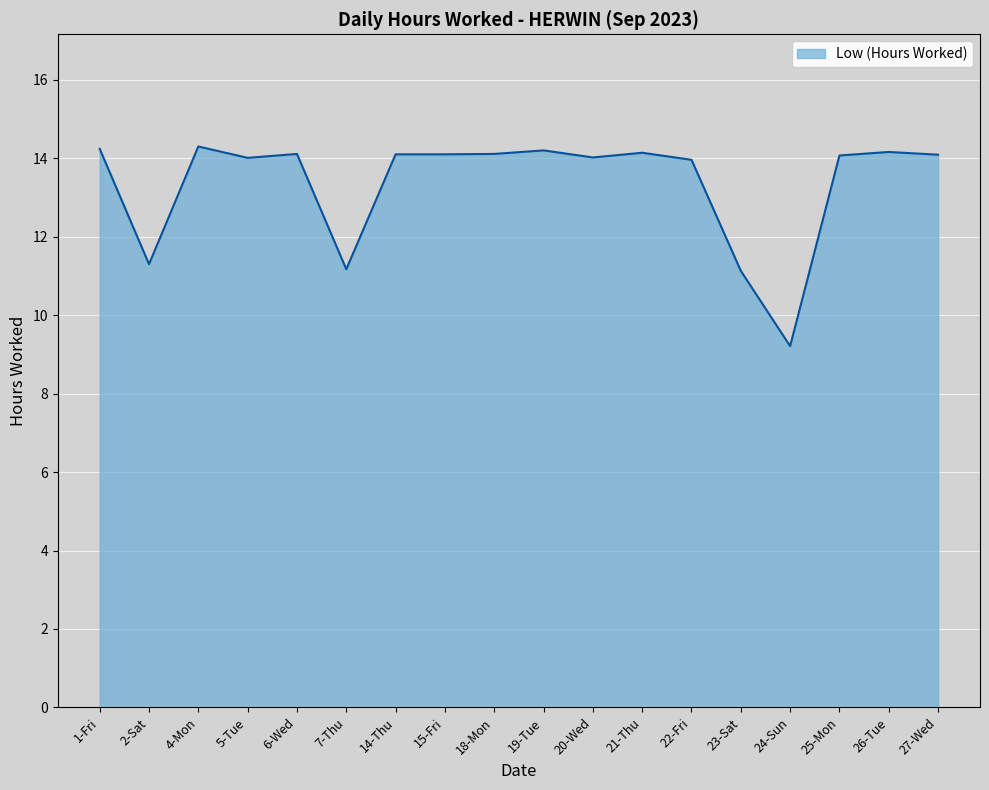

What position from the left is 1-Fri?

1